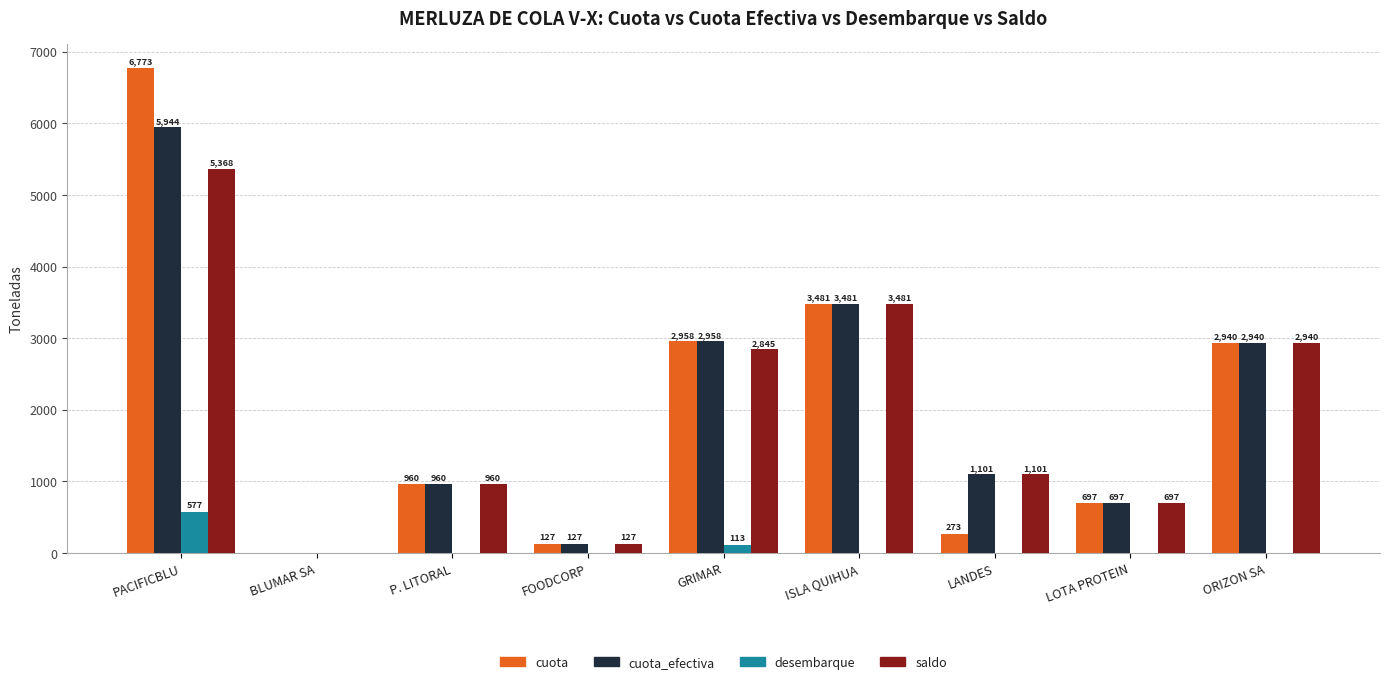

At which category is the sum across all series the highest?

PACIFICBLU